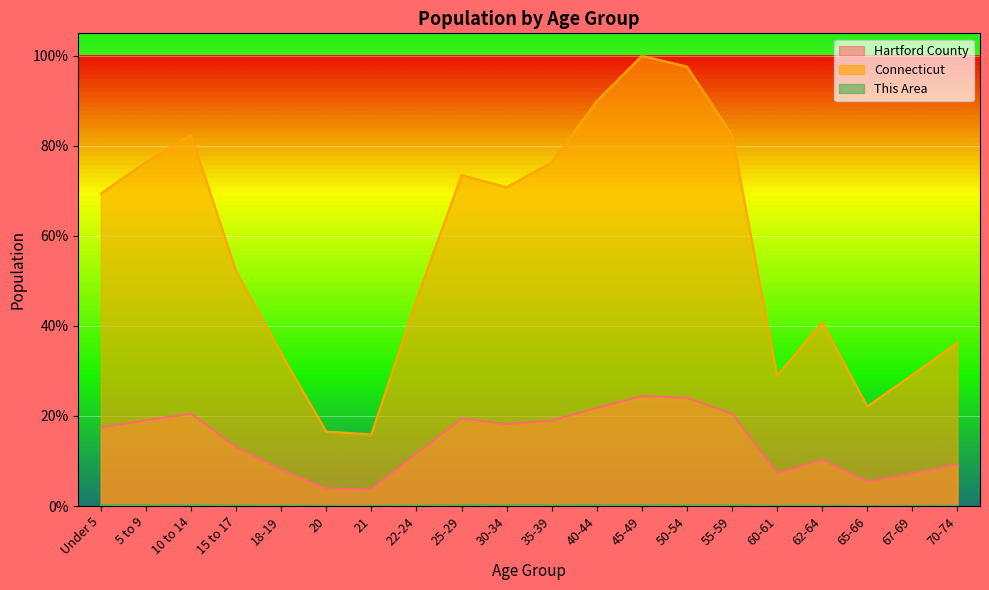

What is the total value across all series at 70-74?

45.6